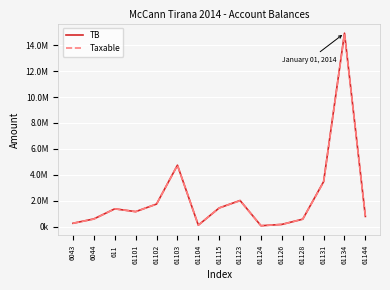

How many interior local peaks does the Taxable series have?

4